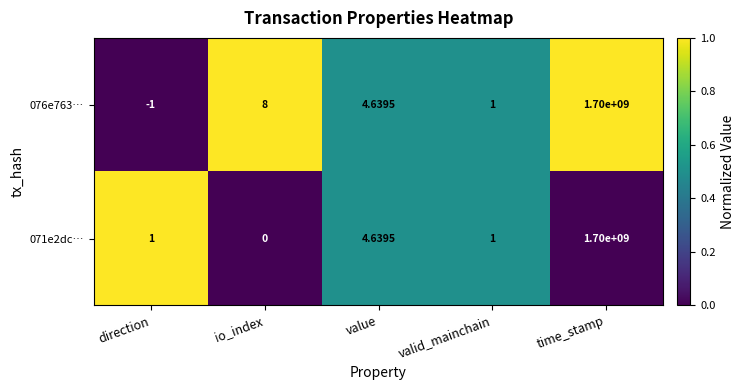

What is the greatest value displayed?

1700000000.0